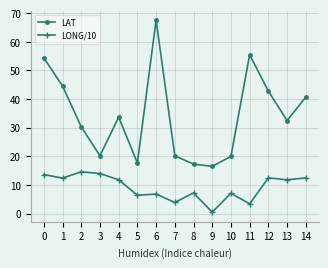

Rank the series by their maximum value, from lowest to highest.

LONG/10, LAT